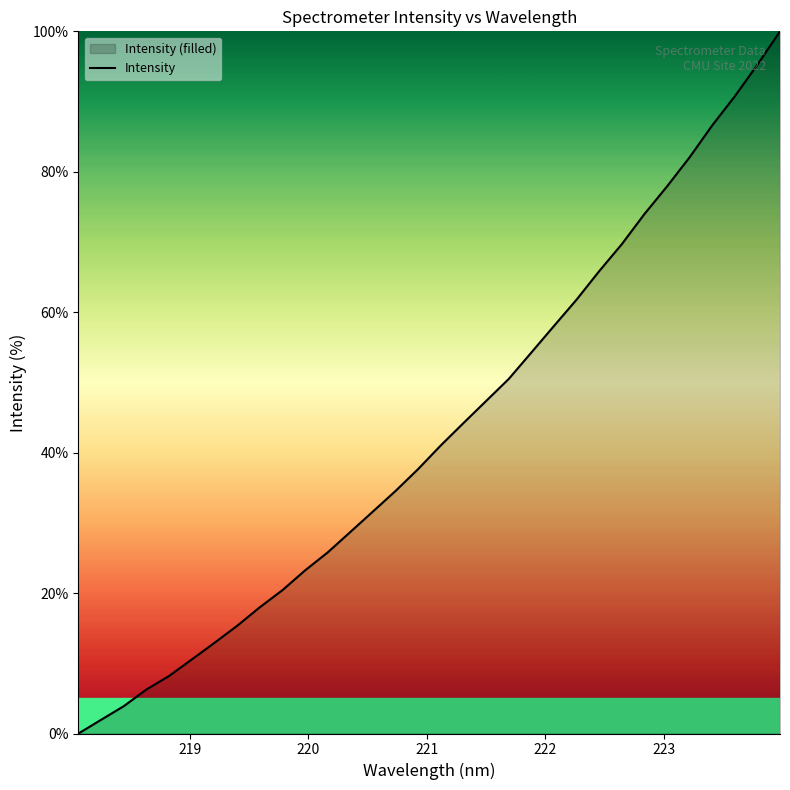

What is the greatest value displayed?

100.0